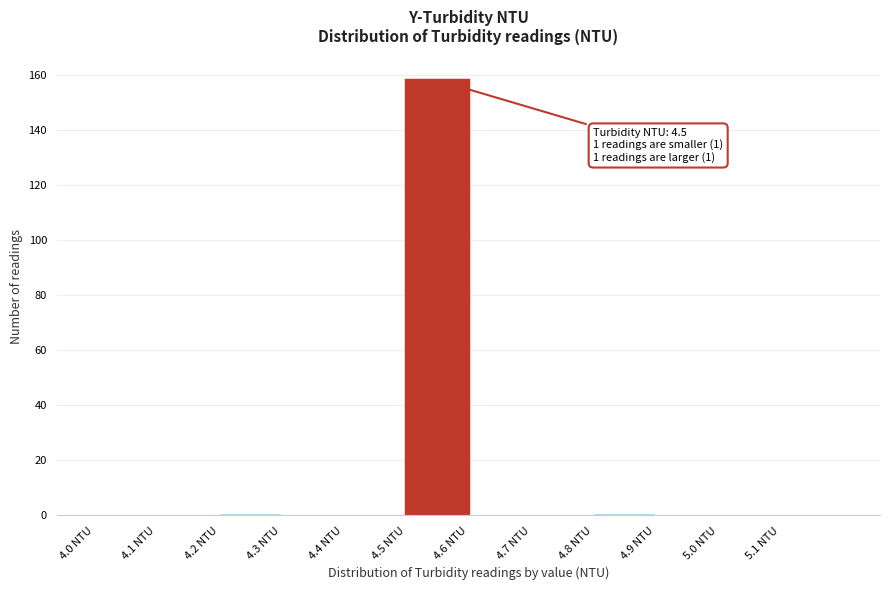

Over which range of the x-axis is the bar tallest?

4.5 to 4.6